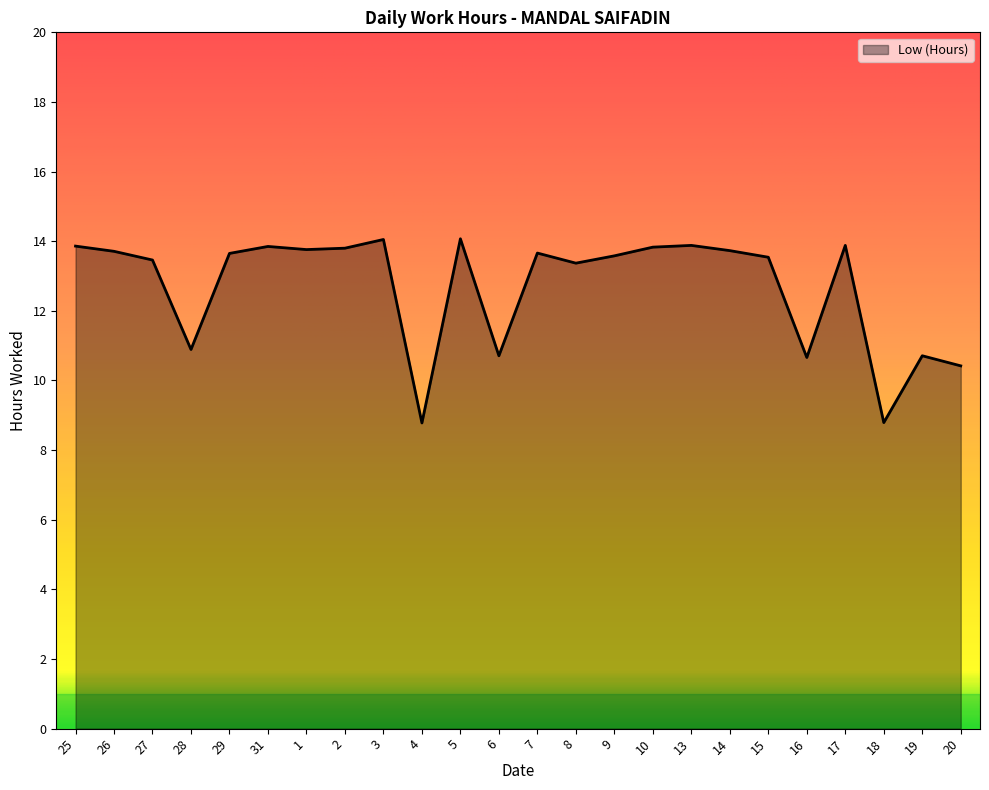

What is the sum of all values?

304.6